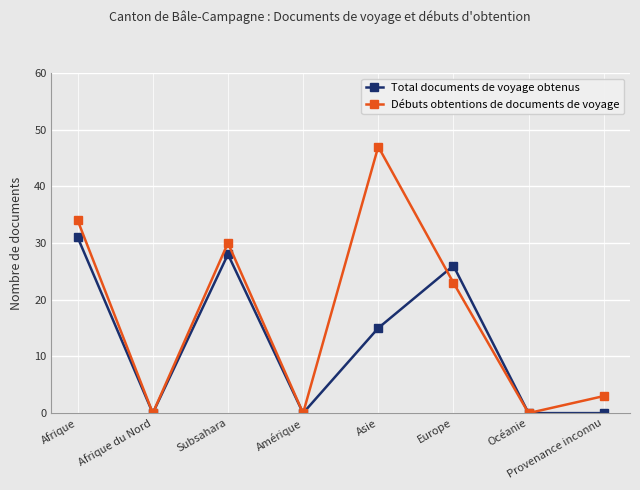

How many lines are shown in the chart?

2